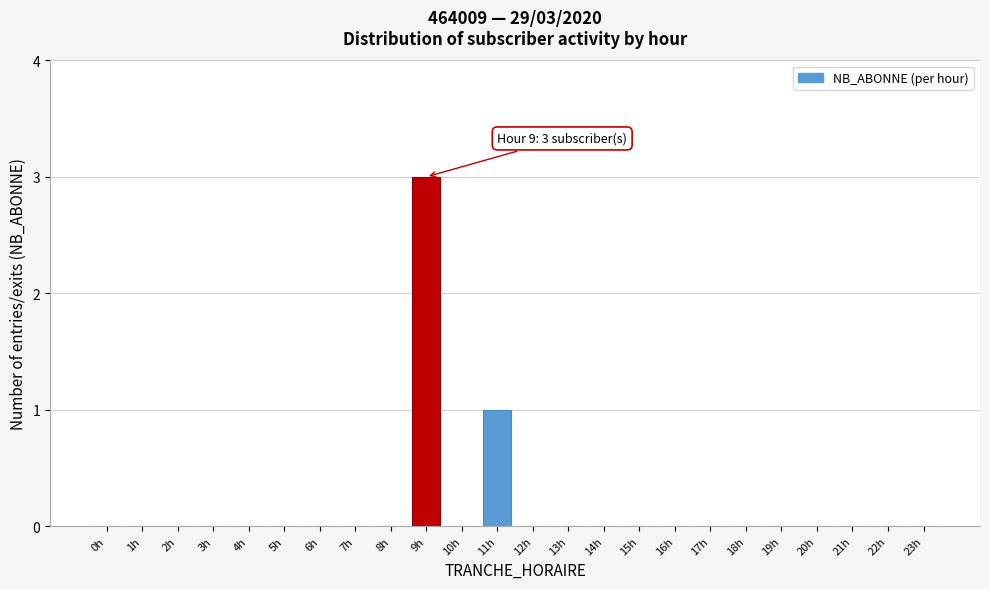

Reading left to right, transcribe all the data shown in this chart.

0h=0	1h=0	2h=0	3h=0	4h=0	5h=0	6h=0	7h=0	8h=0	9h=3	10h=0	11h=1	12h=0	13h=0	14h=0	15h=0	16h=0	17h=0	18h=0	19h=0	20h=0	21h=0	22h=0	23h=0